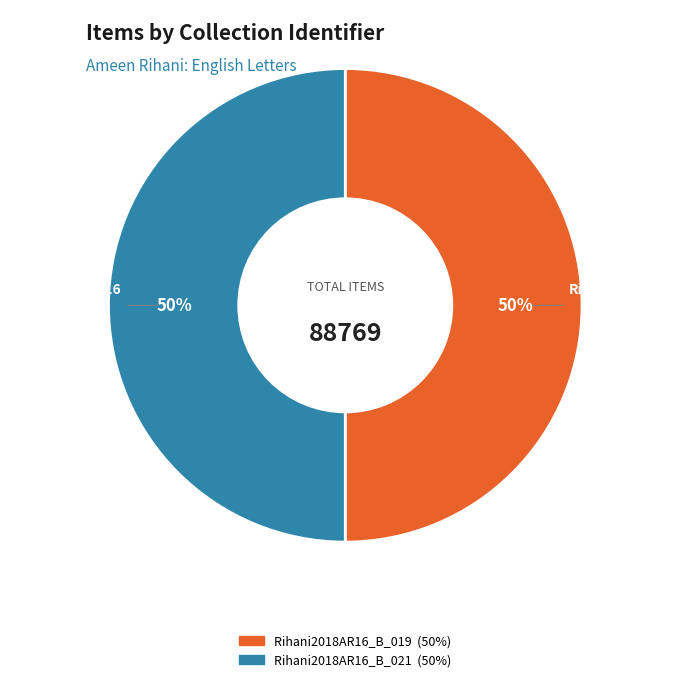

Which category has the smallest portion of the pie?

Rihani2018AR16_B_021